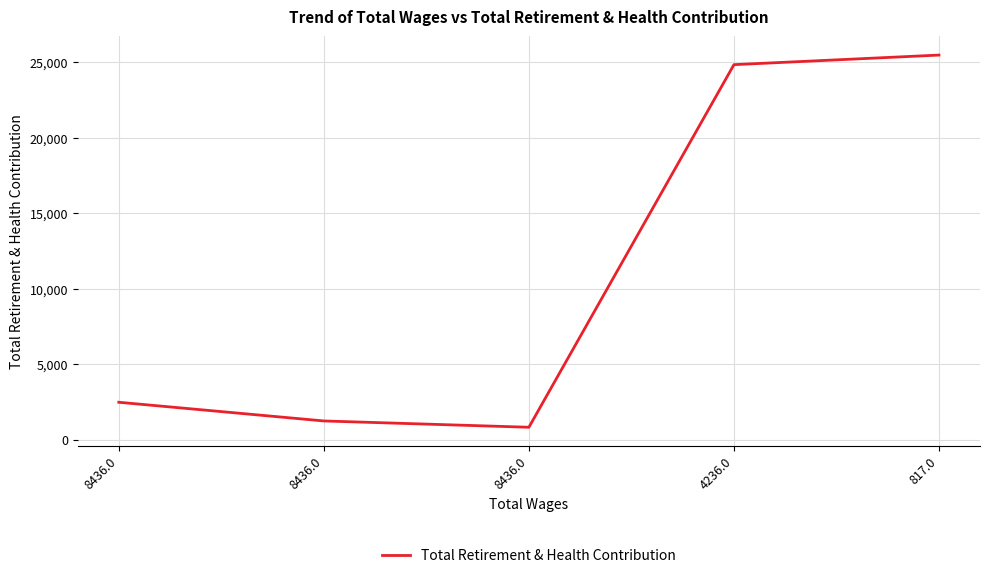

What value does the data have at 8436.0?

2492